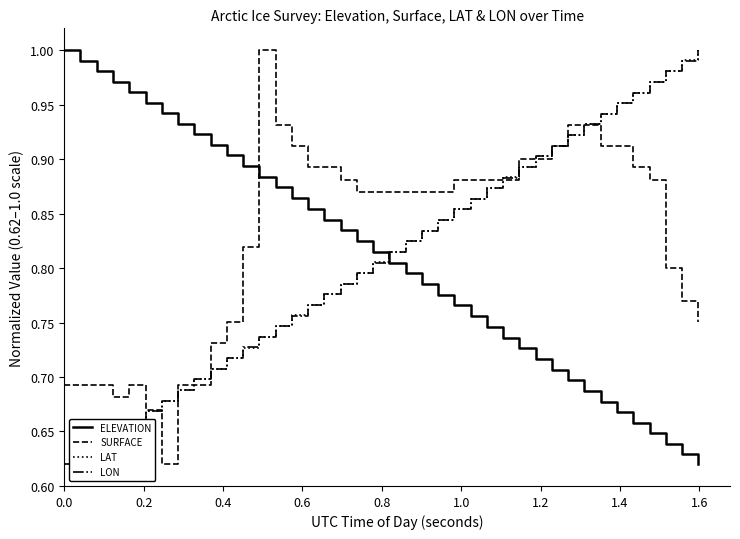

How many lines are shown in the chart?

4